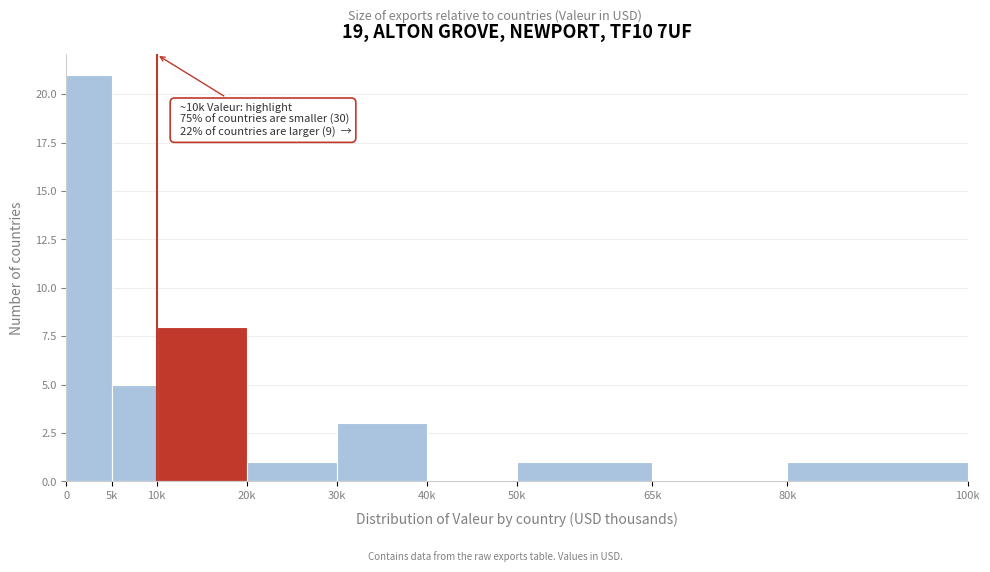

Reading left to right, what are all the values shown in this chart?

0=21	5k=5	10k=8	20k=1	30k=3	40k=0	50k=1	65k=0	80k=1